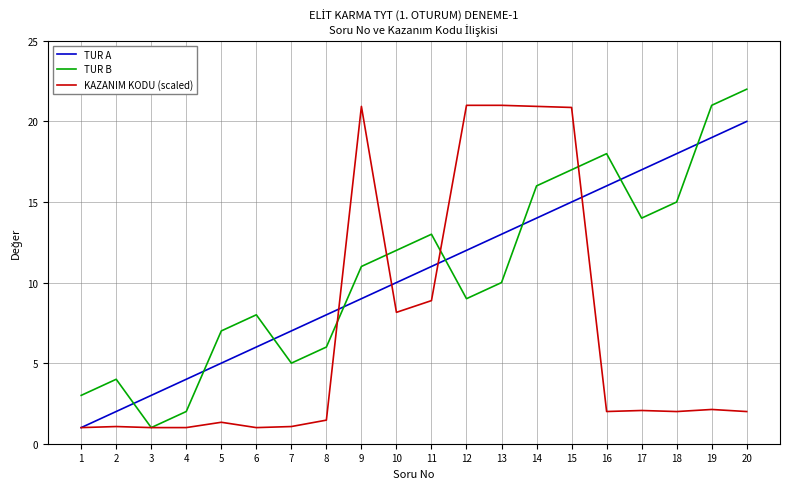

Where is TUR B nearest to the value 11?

9